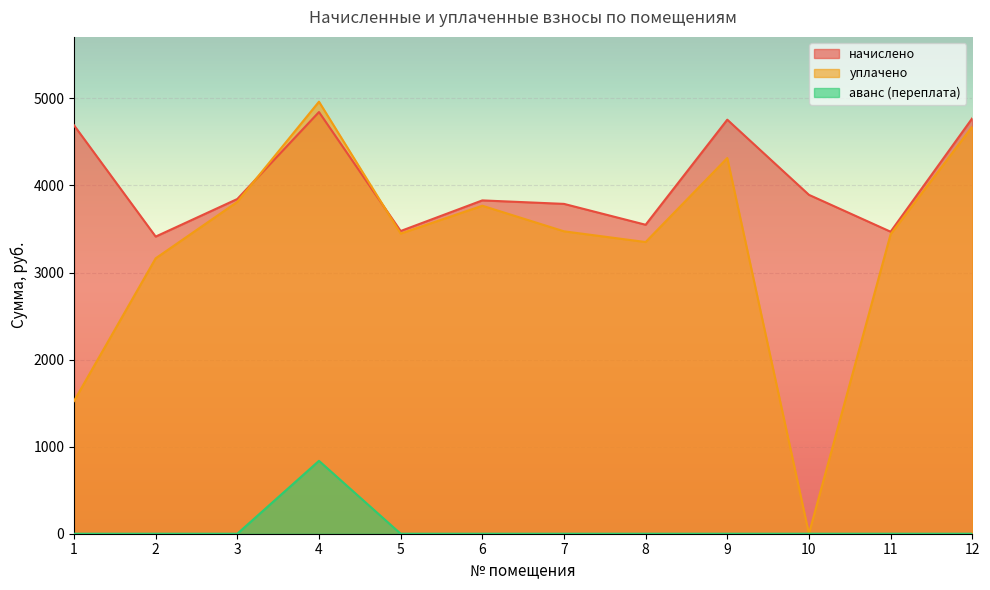

What is the sum of all уплачено values?

39926.1